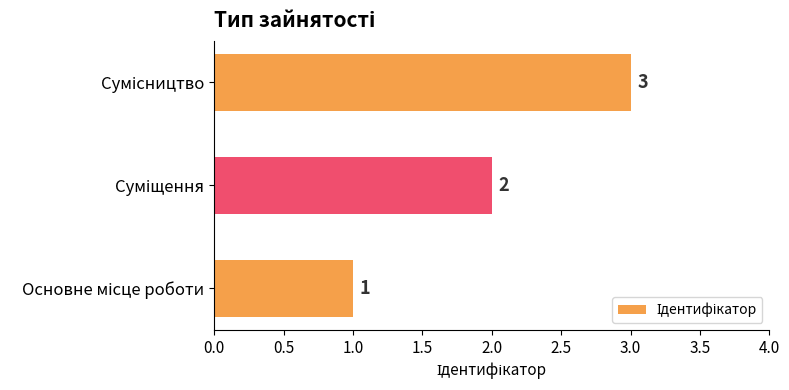

Count the values in the range 1 to 3.

3